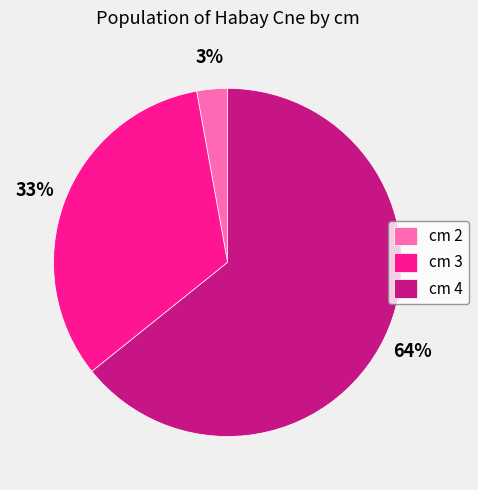

Which has a higher value, cm 4 or cm 3?

cm 4